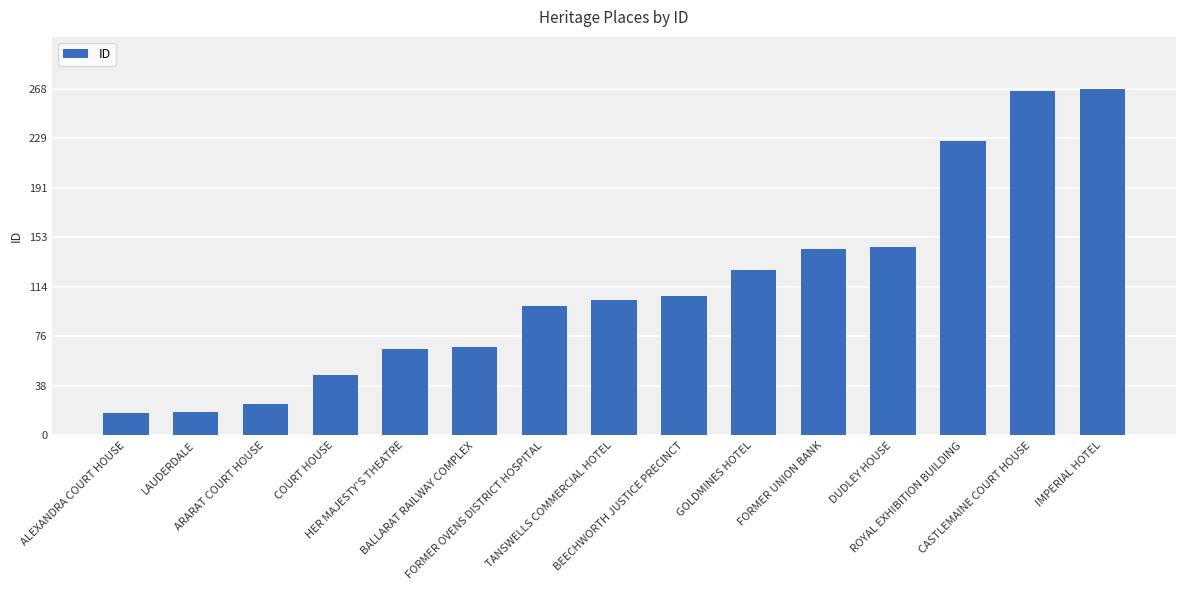

What is the difference between the maximum and minimum values?

251